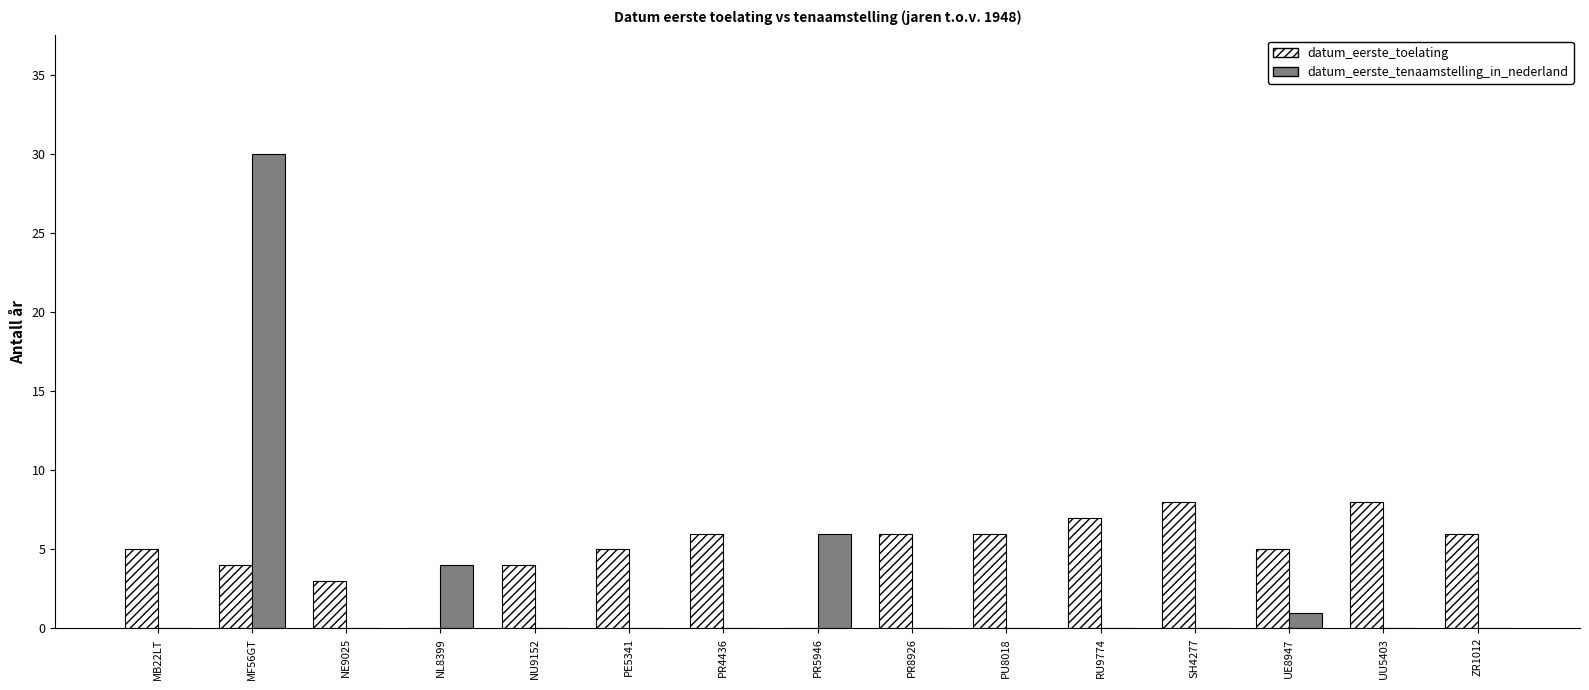

What value does the datum_eerste_toelating series have at ZR1012?

6